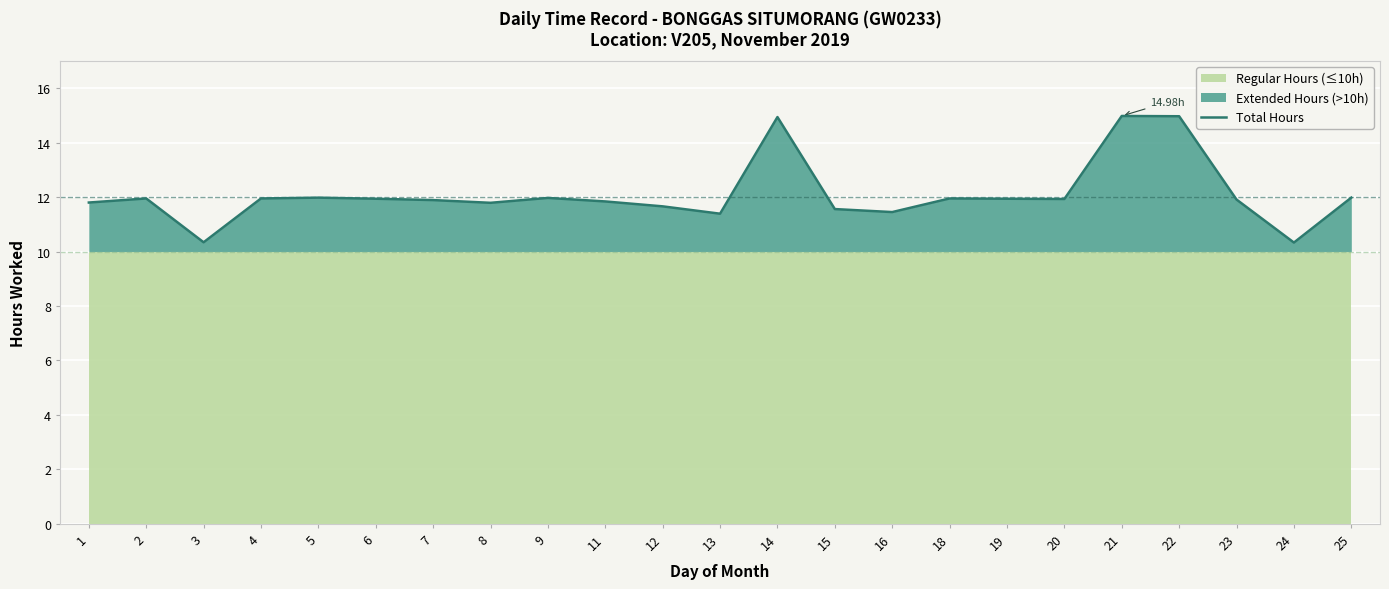

Reading right to left, list all the values displayed in this chart.

12.0	10.3	11.9	15.0	15.0	11.9	11.9	11.9	11.4	11.6	14.9	11.4	11.7	11.8	12.0	11.8	11.9	11.9	12.0	11.9	10.3	11.9	11.8